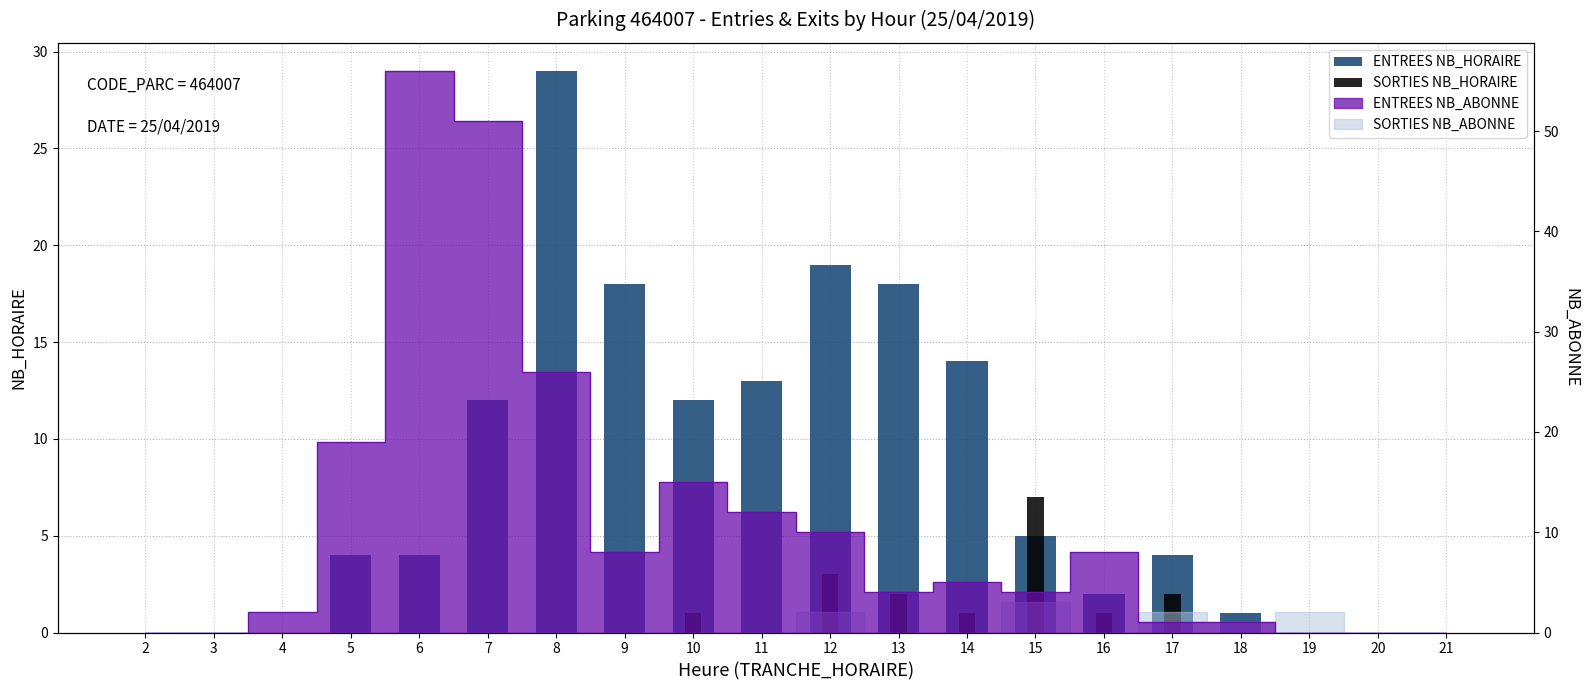

What is the value of the ENTREES NB_HORAIRE bar at the 13th from the left?

14